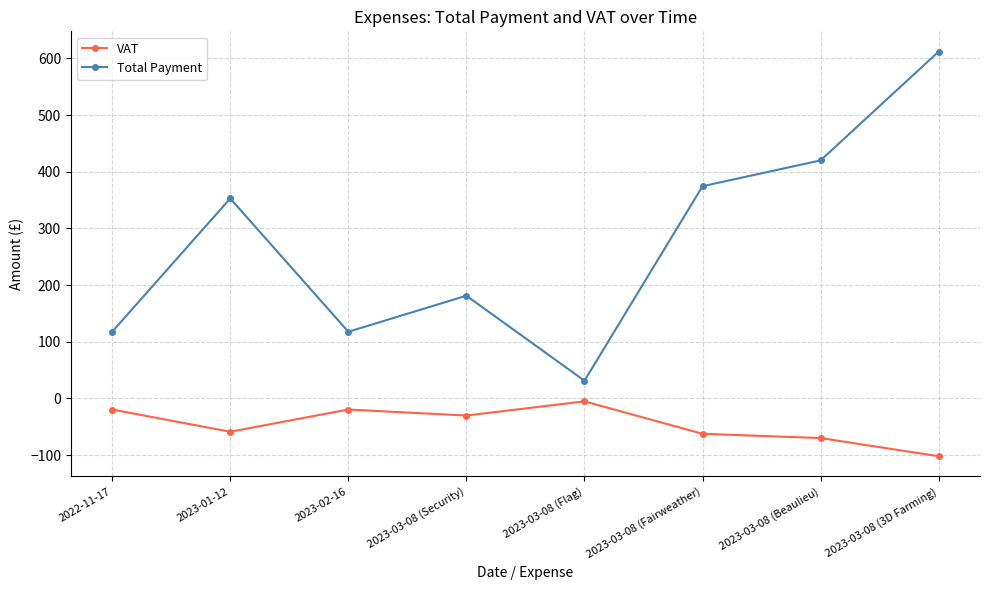

What is the difference between the maximum and minimum values in the Total Payment series?

580.8